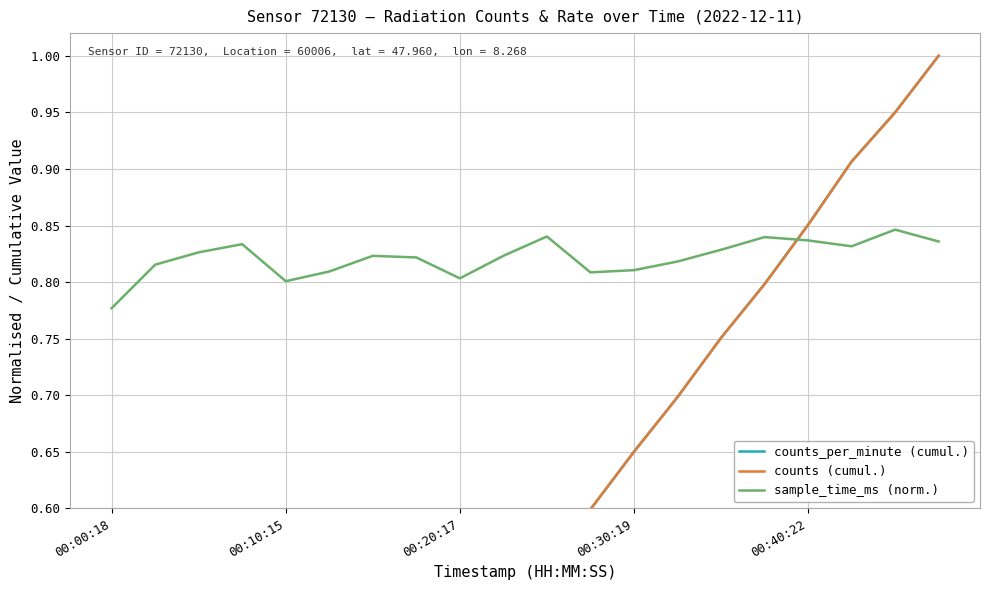

List the series in order of their peak value, highest first.

counts_per_minute (cumul.), counts (cumul.), sample_time_ms (norm.)